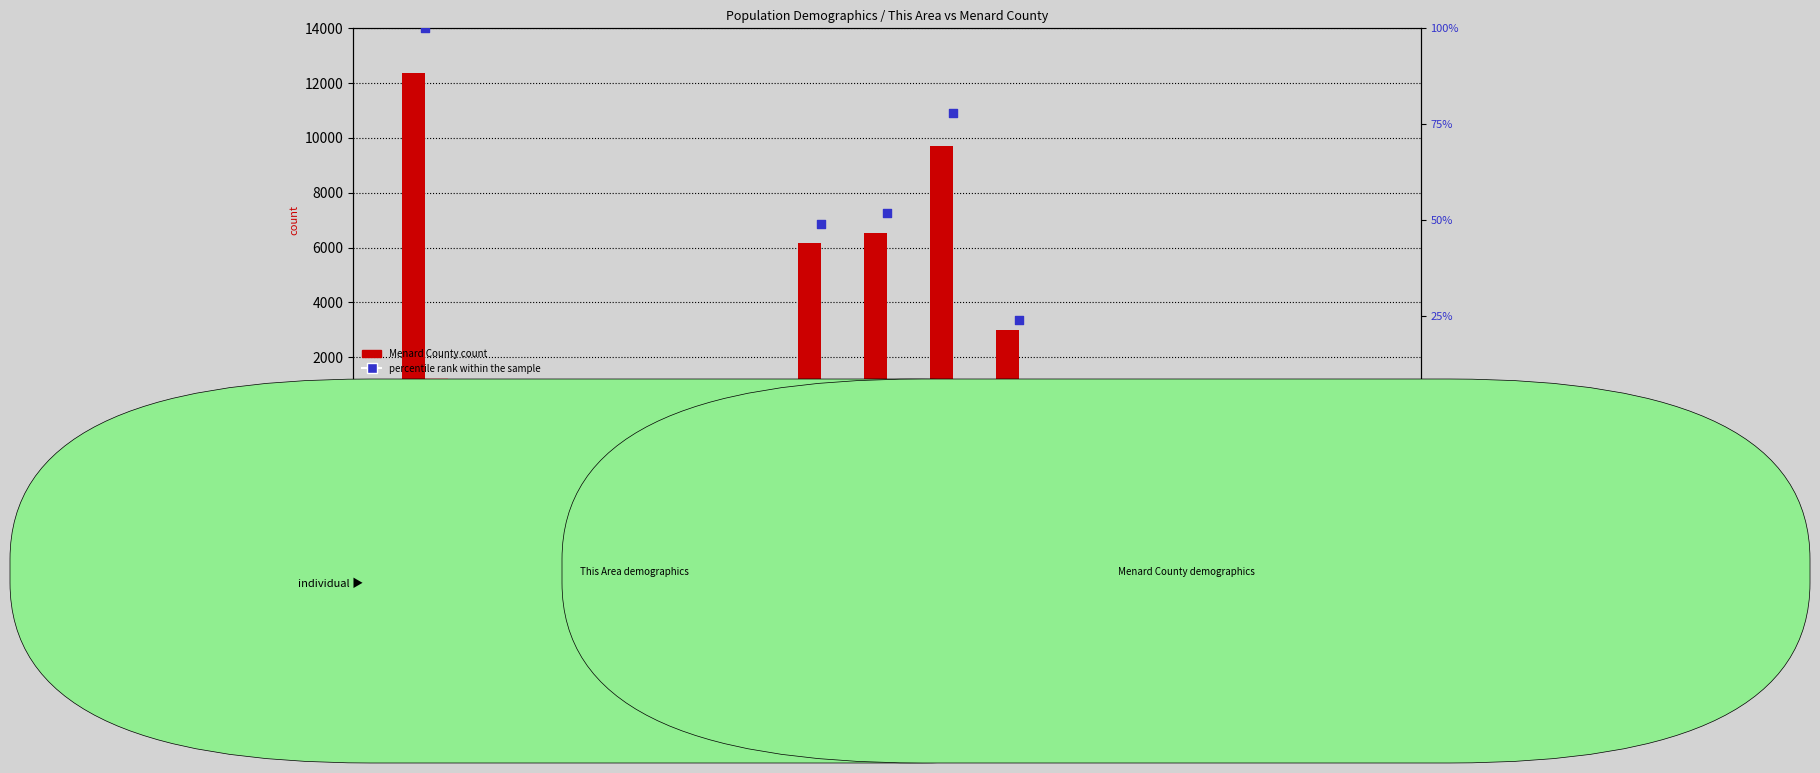

What is the total value across all series at Male?

6852